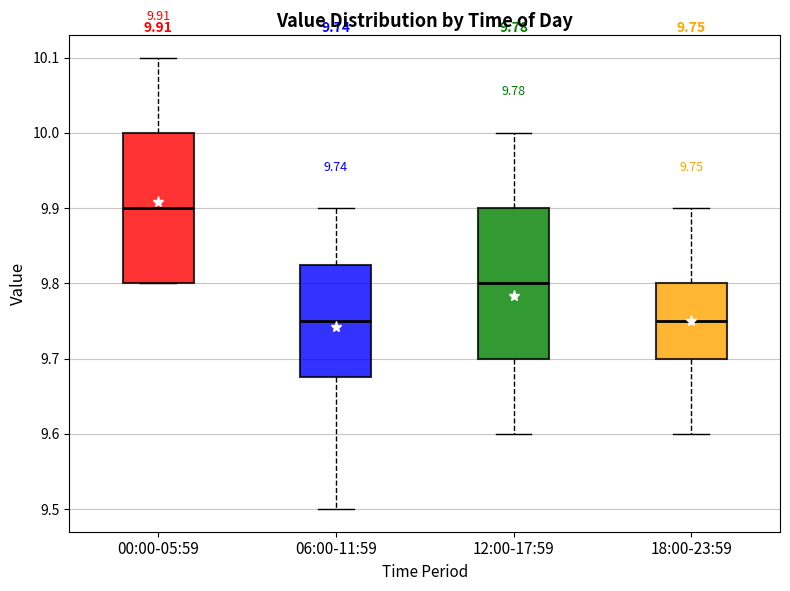

Which box's median line is the highest?

00:00-05:59